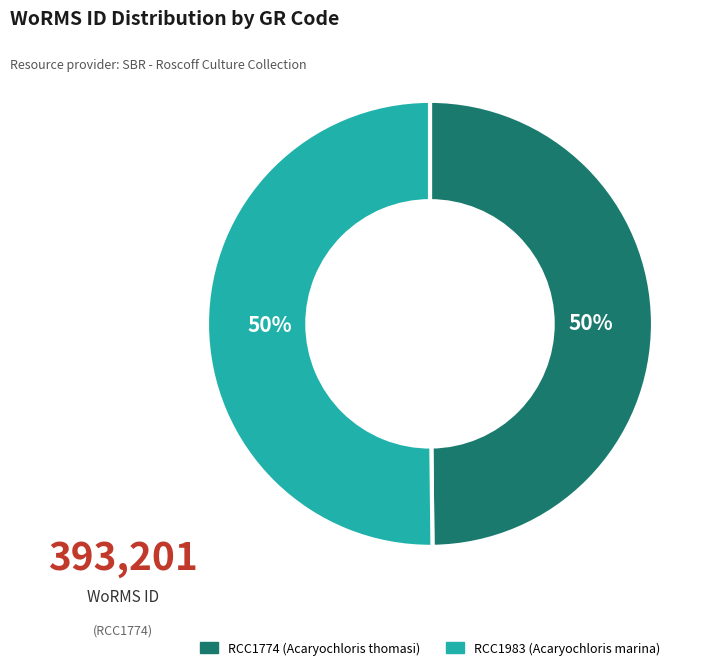

Do RCC1774 (Acaryochloris thomasi) and RCC1983 (Acaryochloris marina) together represent more than half of the pie?

Yes